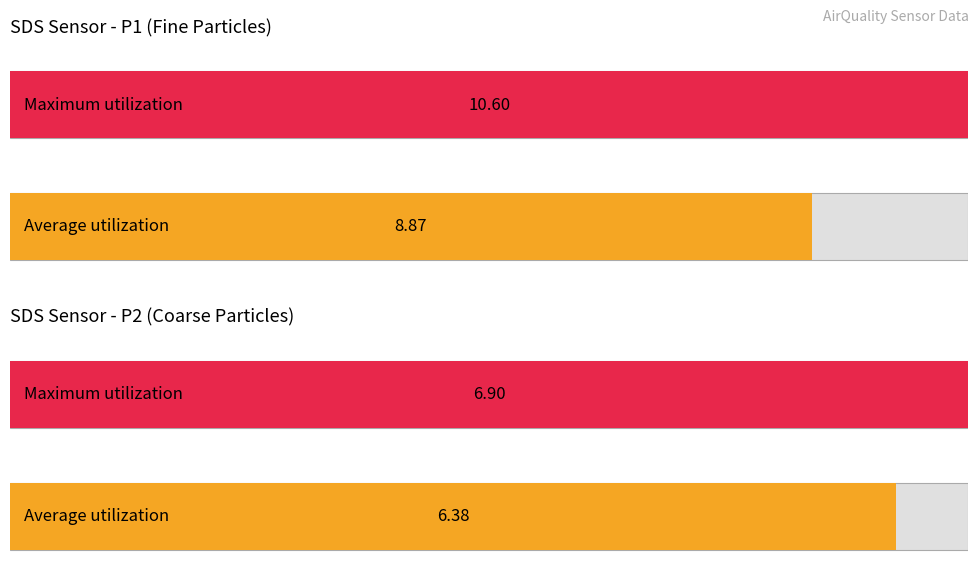

Which series has the largest total across all categories?

SDS_P1